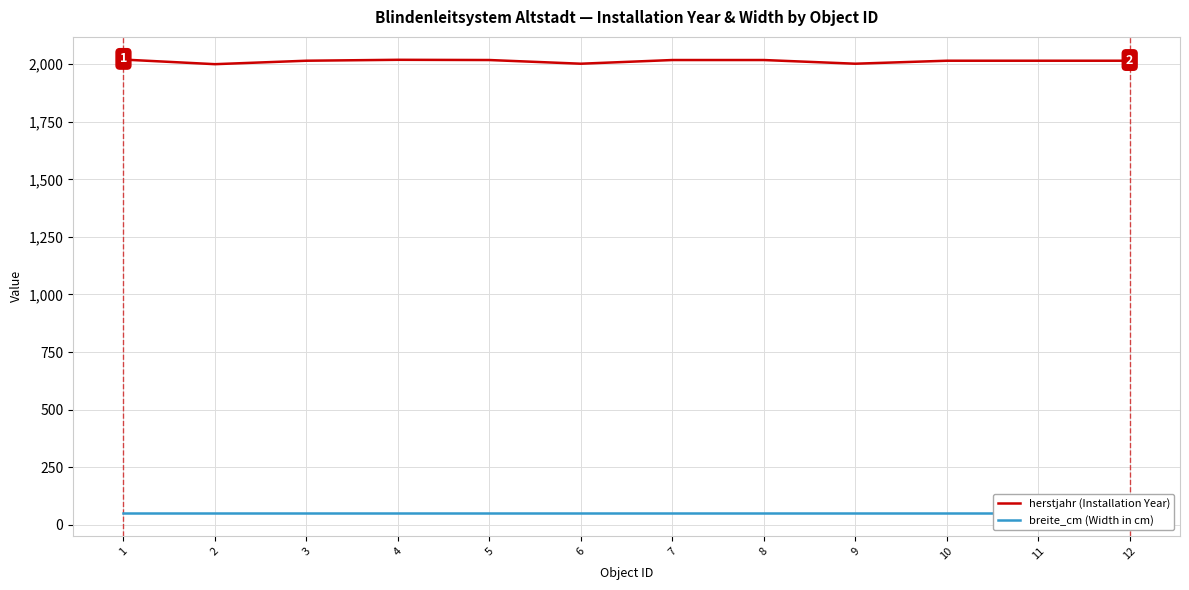

The herstjahr (Installation Year) series shows 2018 at 7. True or false?

True